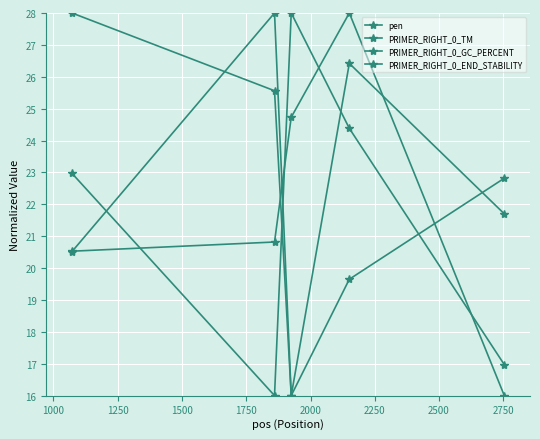

How many data points in PRIMER_RIGHT_0_GC_PERCENT are less than 25?

2